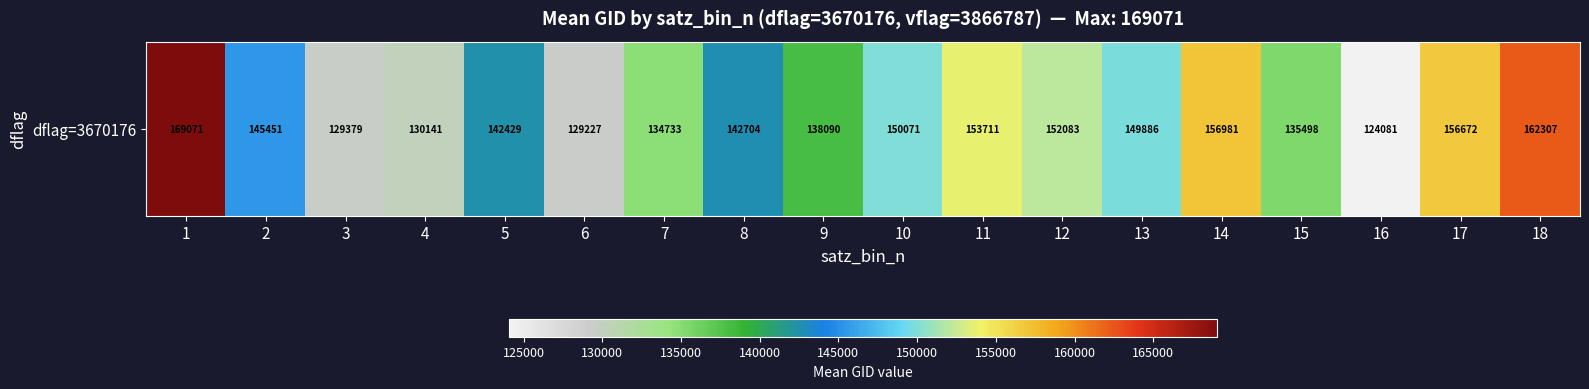

Count the number of data series in this chart.

1